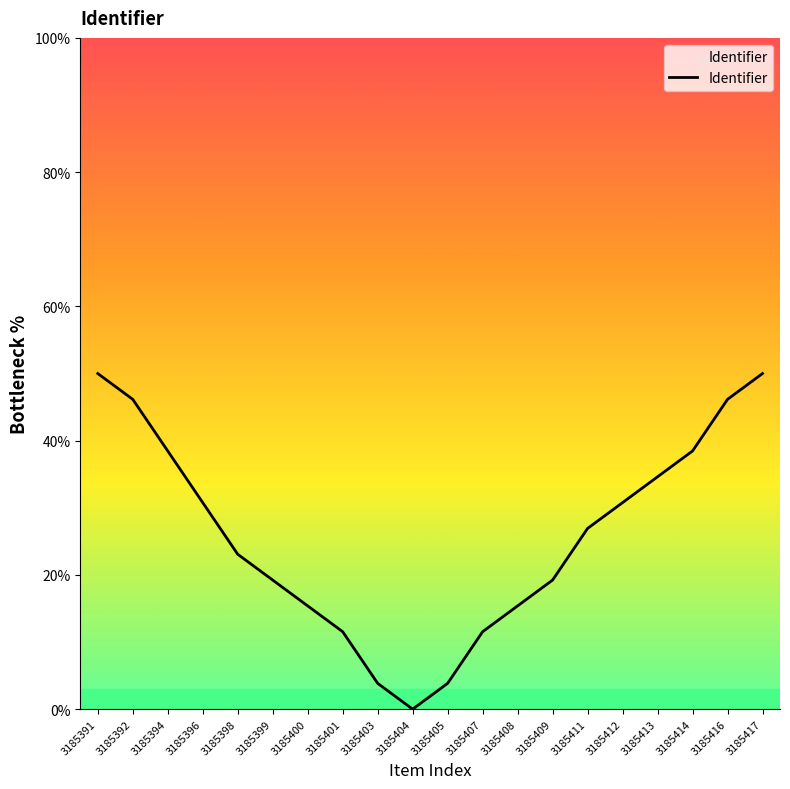

How many points are lower than both their immediate neighbors (excluding endpoints)?

1